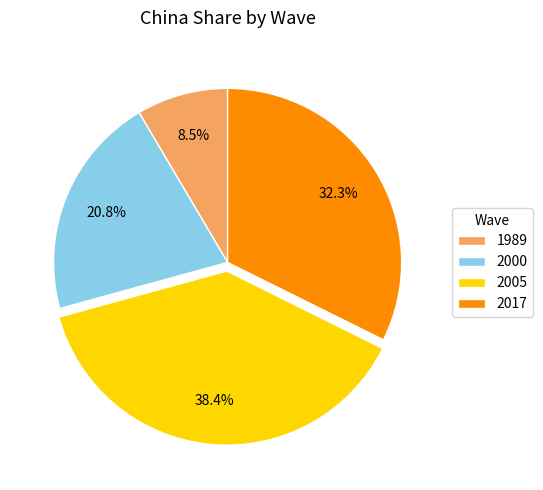

Approximately how many times larger is the value at 2005 compared to 1989?

4.5